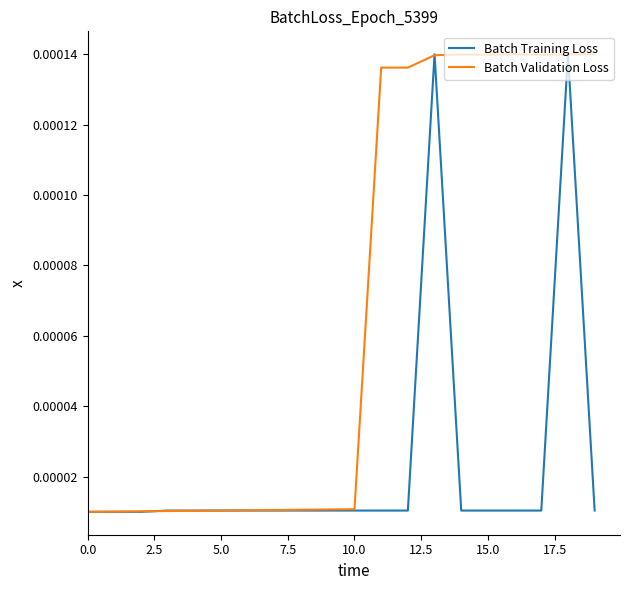

List the series in order of their overall mean, lowest first.

Batch Training Loss, Batch Validation Loss